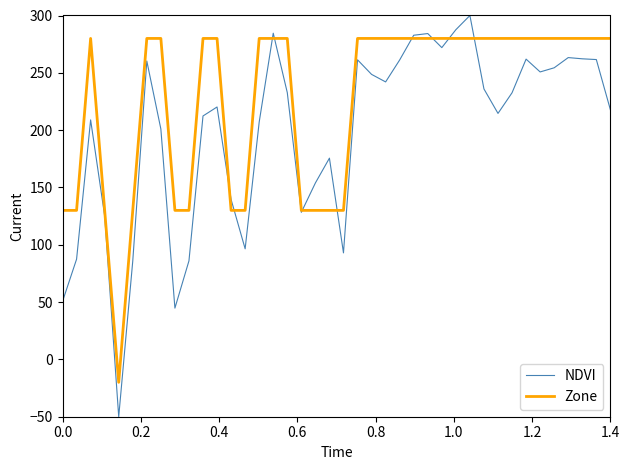

Which series has the widest spread of values?

NDVI